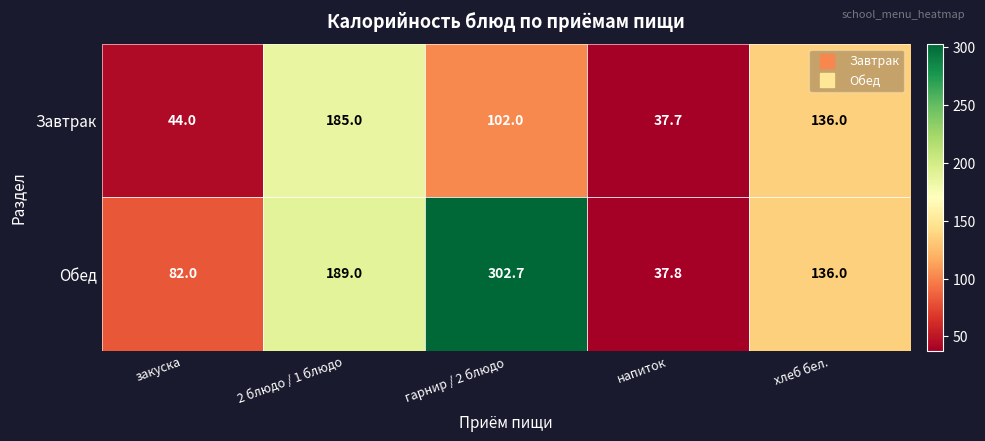

What is the maximum value for Завтрак?

185.0